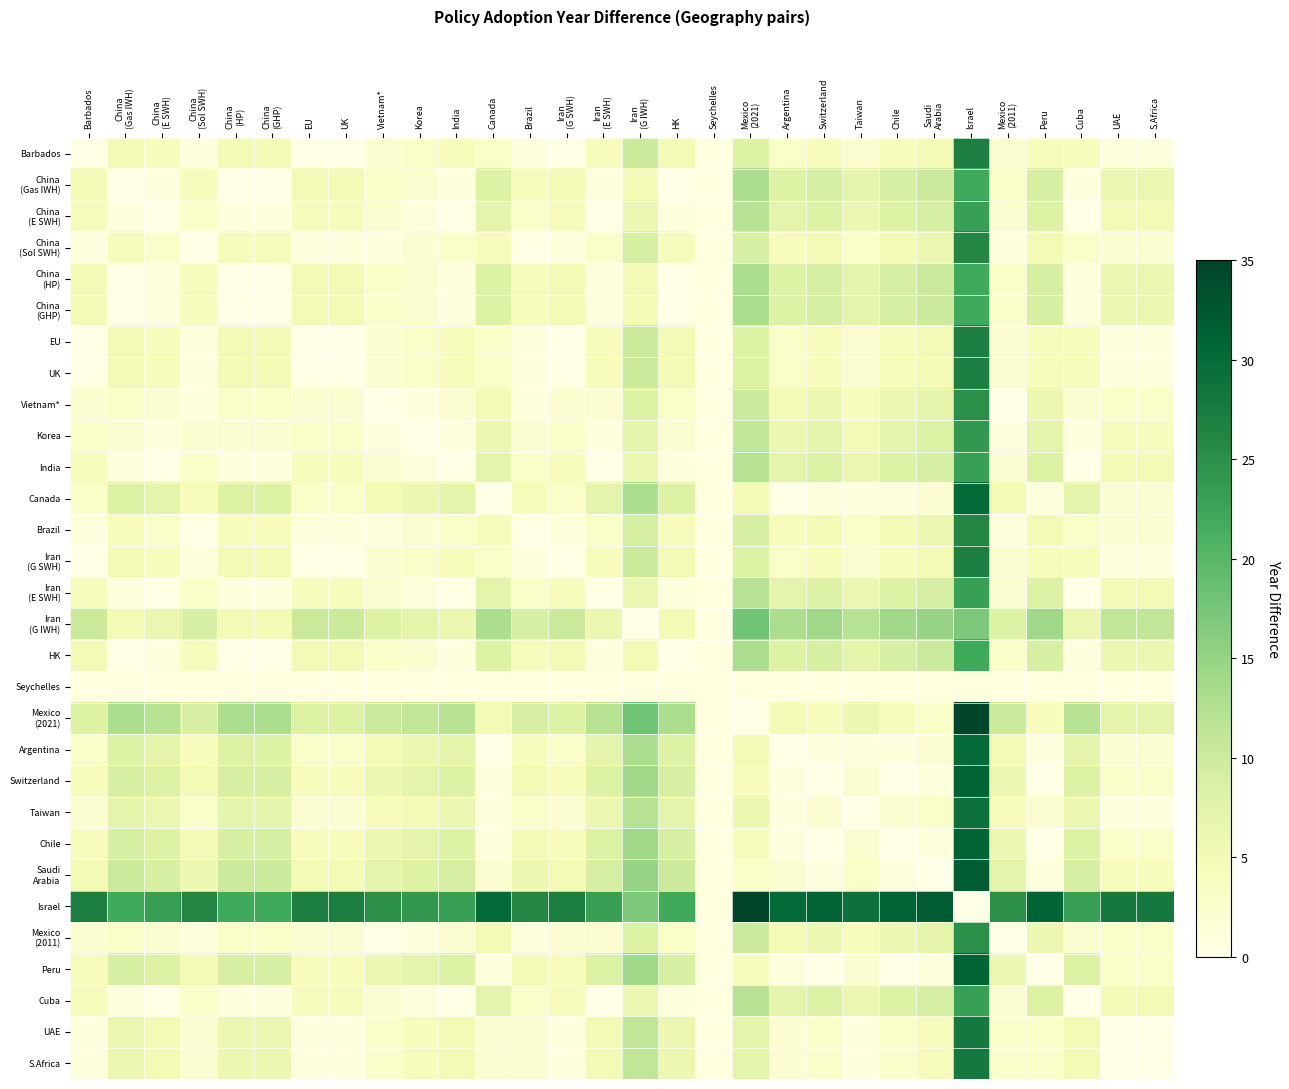

At Iran (G SWH), list the series in order from smallest to largest.

Barbados, EU, UK, Iran (G SWH), China (Sol SWH), Brazil, UAE, S.Africa, Vietnam*, Taiwan, Mexico (2011), Korea, Canada, Argentina, China (E SWH), India, Iran (E SWH), Switzerland, Chile, Peru, Cuba, China (Gas IWH), China (HP), China (GHP), HK, Saudi Arabia, Mexico (2021), Iran (G IWH), Seychelles, Israel